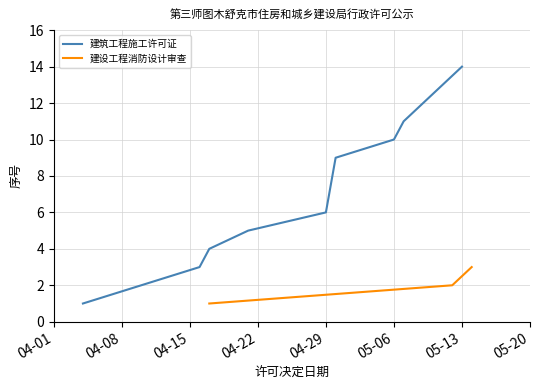

What is the maximum value for 建设工程消防设计审查?

3